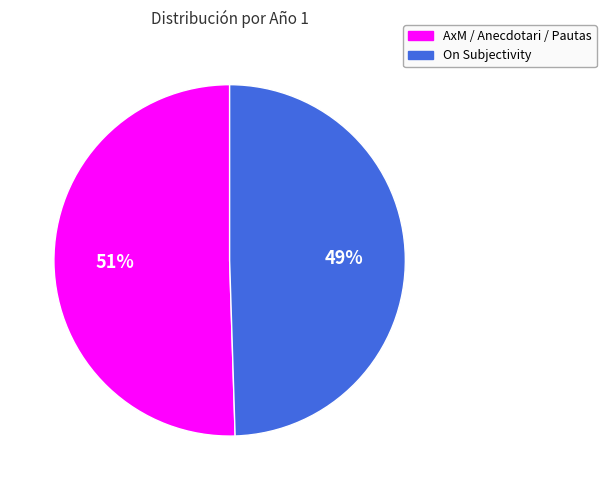

Is AxM / Anecdotari / Pautas the majority of the pie?

Yes